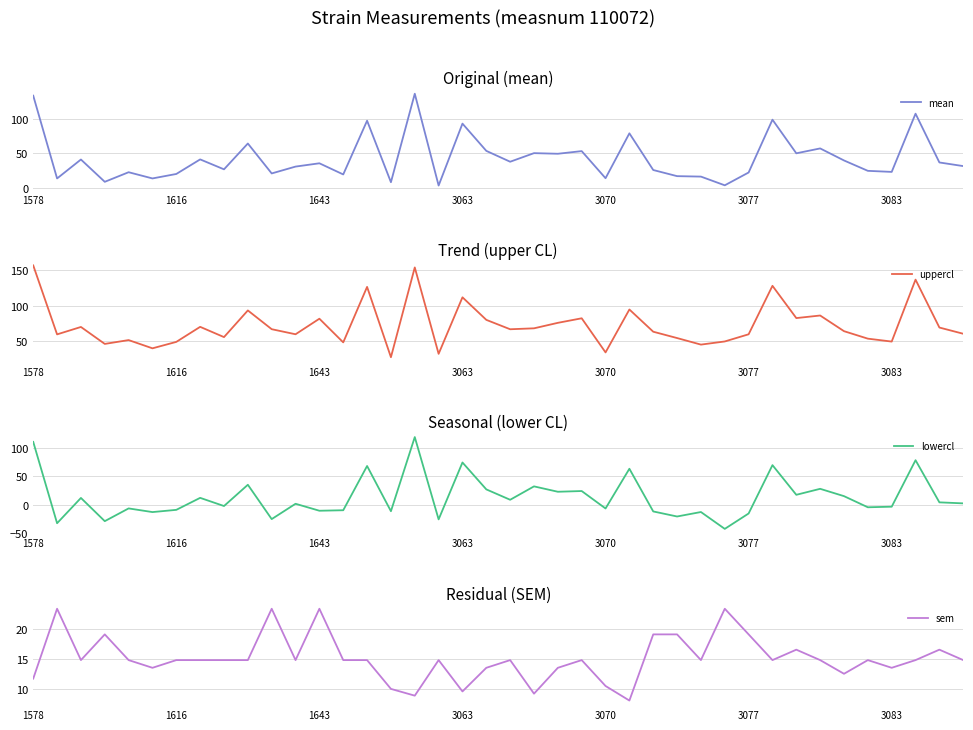

Which series has the largest range (max minus min)?

lowercl